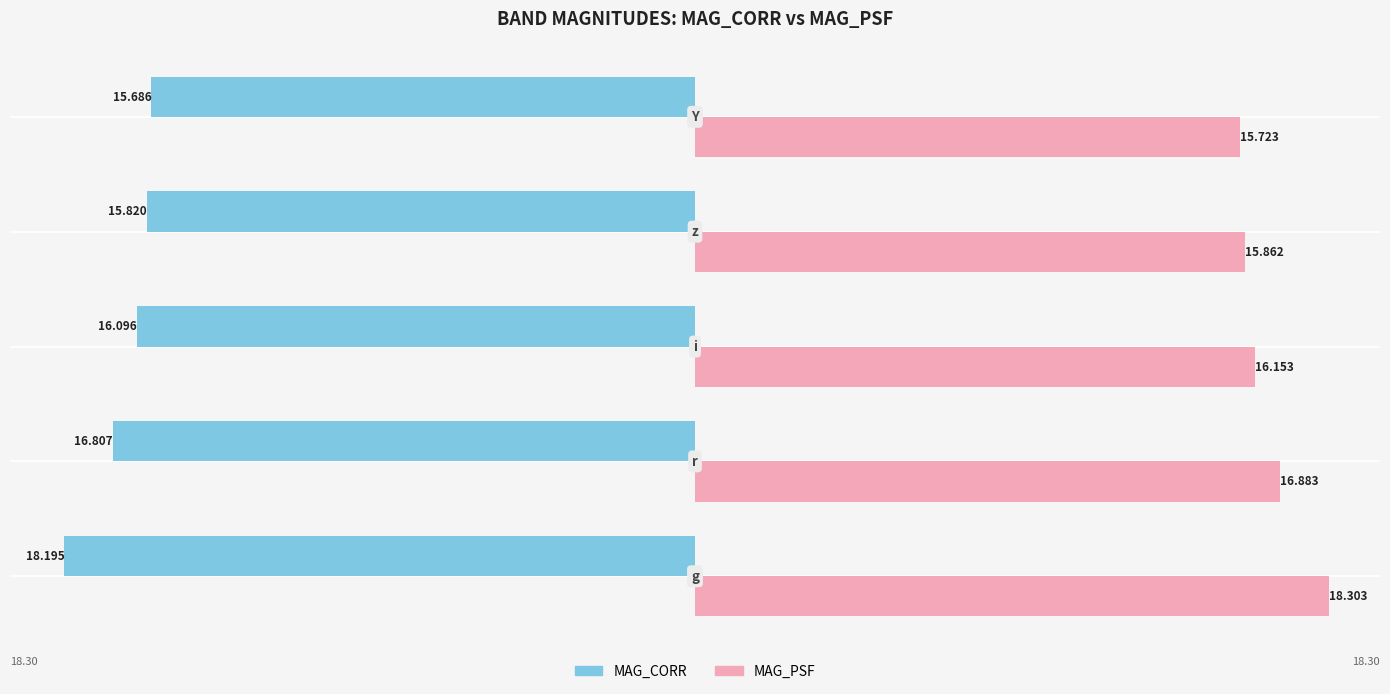

Which series has the largest total across all categories?

MAG_PSF